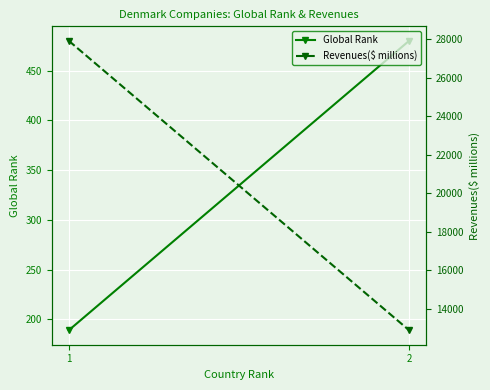

Is it true that Revenues($ millions) equals 27920.7 at 1?

True